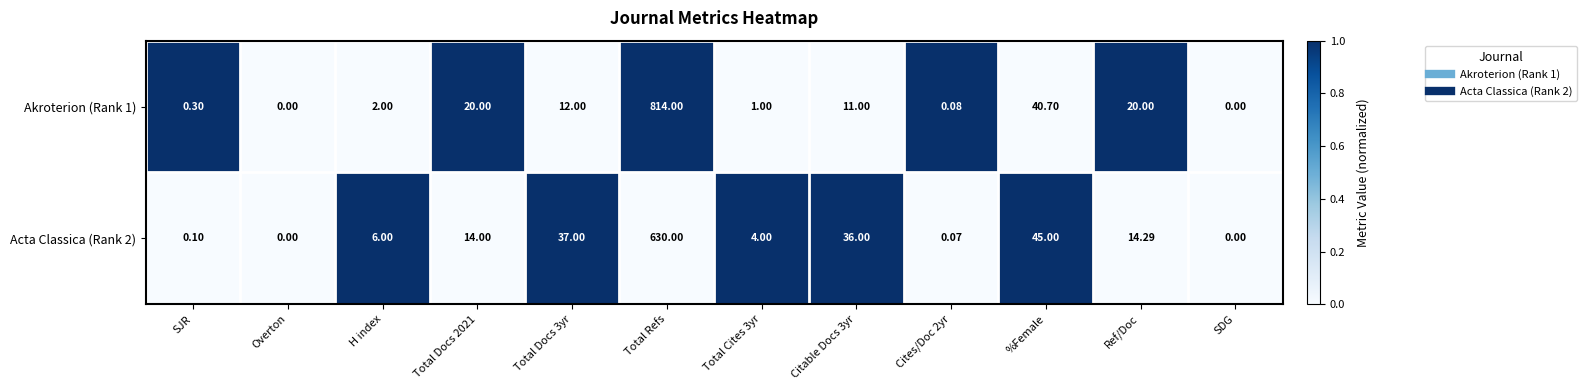

At which label is Acta Classica (Rank 2) closest to 315?

%Female